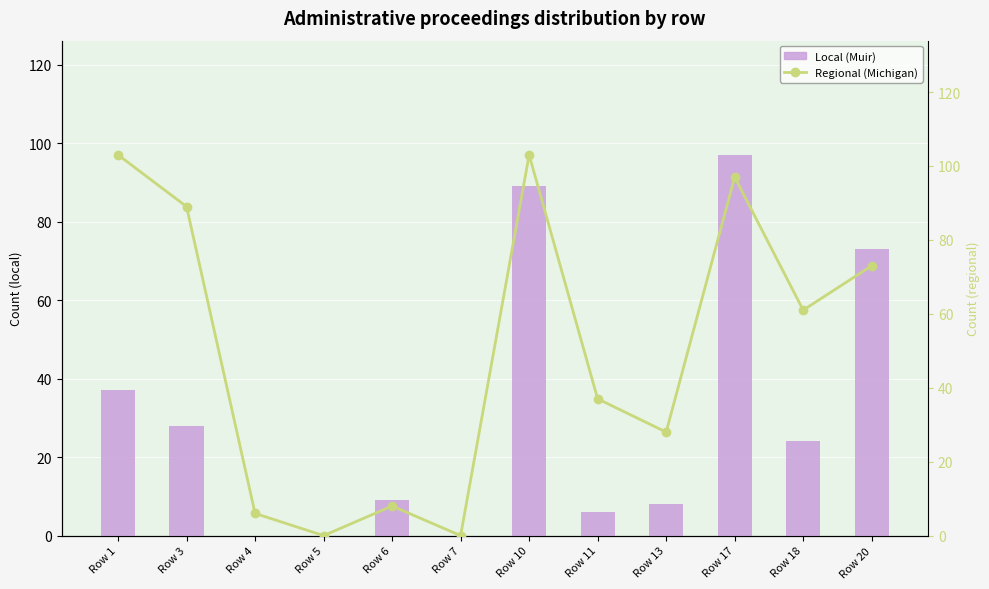

Which has a higher value, Row 13 or Row 18?

Row 18